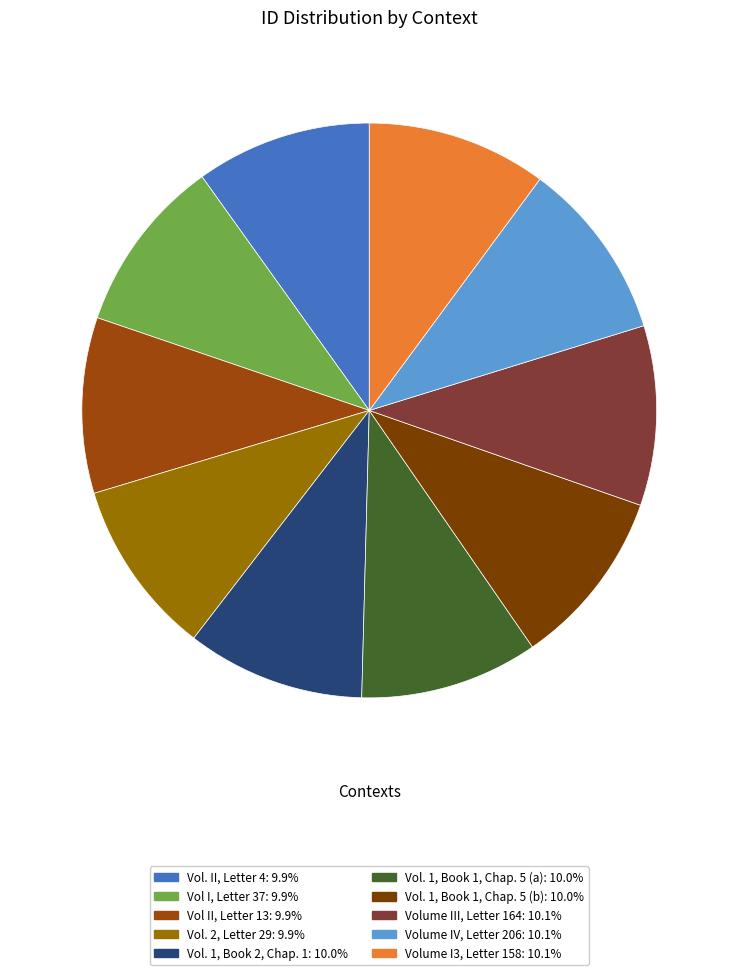

How many slices are in this pie chart?

10